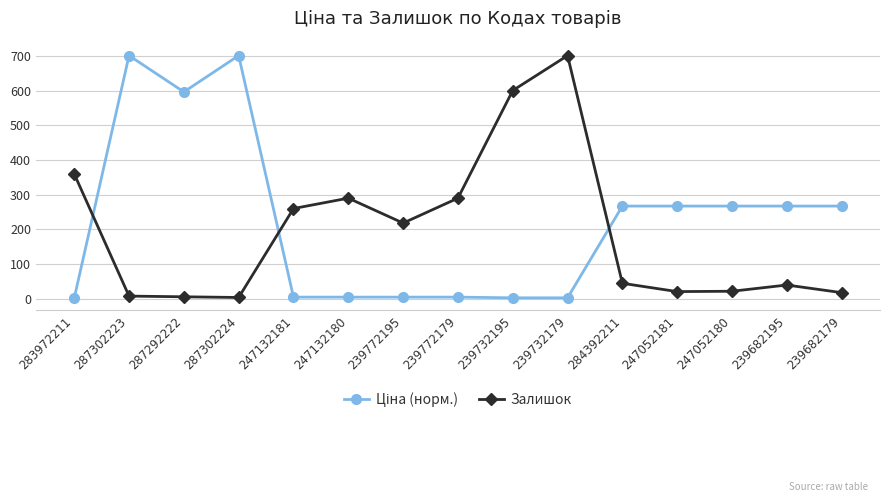

What is the spread (max minus min) of values at 239682195?

228.1